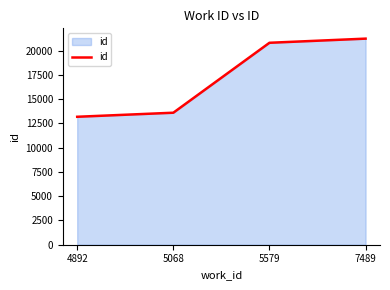

What is the approximate value at 5579?

20805